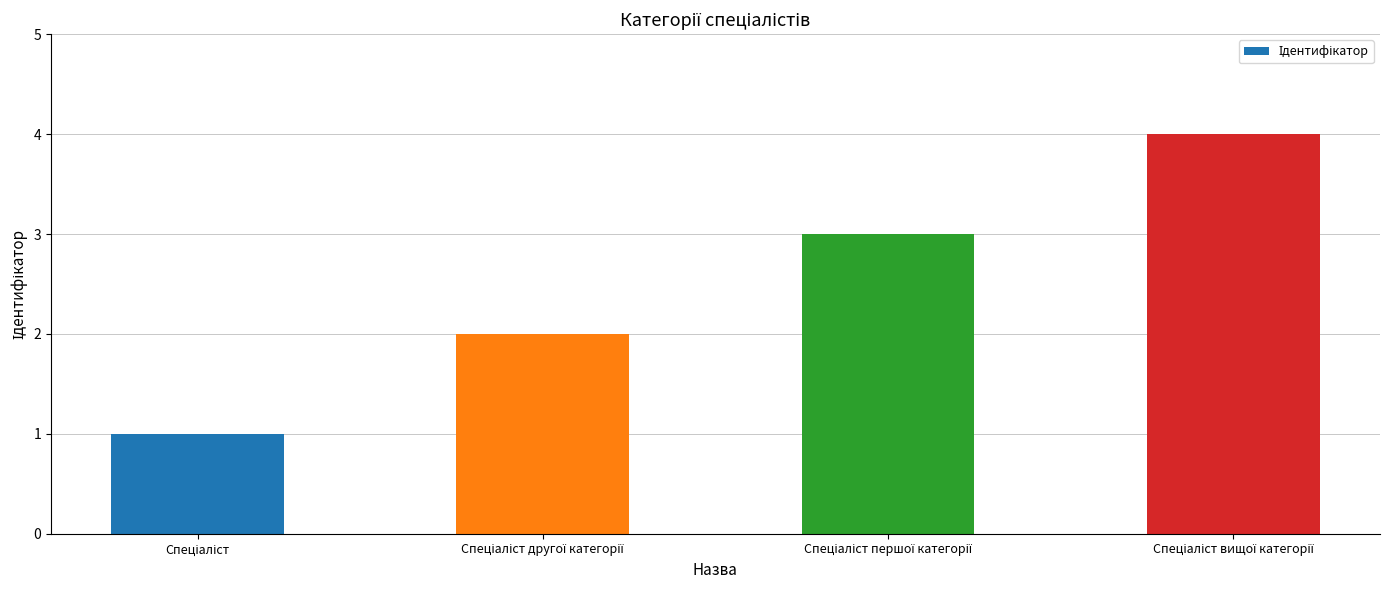

What is the difference between the maximum and minimum values?

3